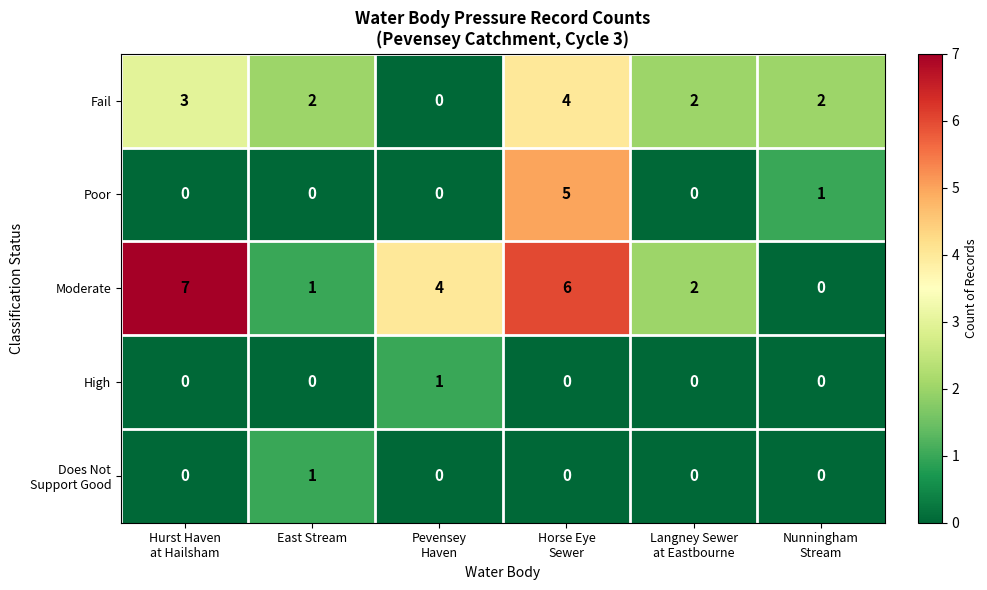

Which series has the widest spread of values?

Moderate